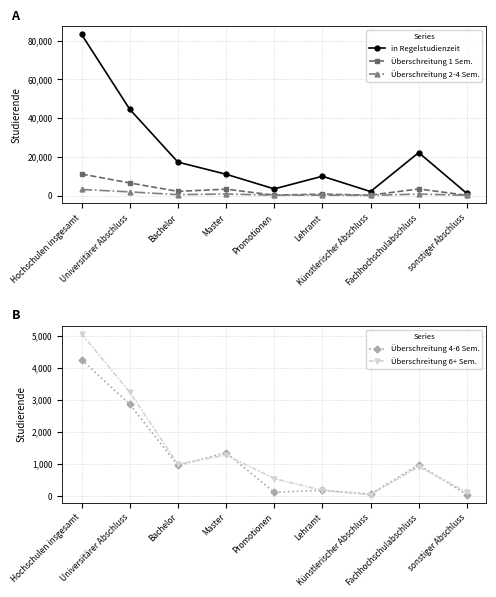

What is the difference between the maximum and minimum values in the Überschreitung 2-4 Sem. series?

3079